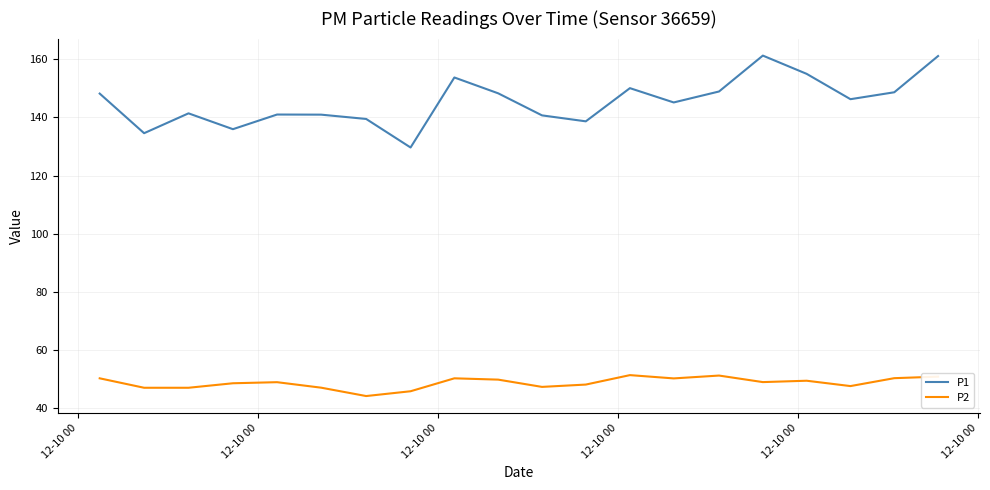

What is the difference between the maximum and minimum values in the P1 series?

31.6